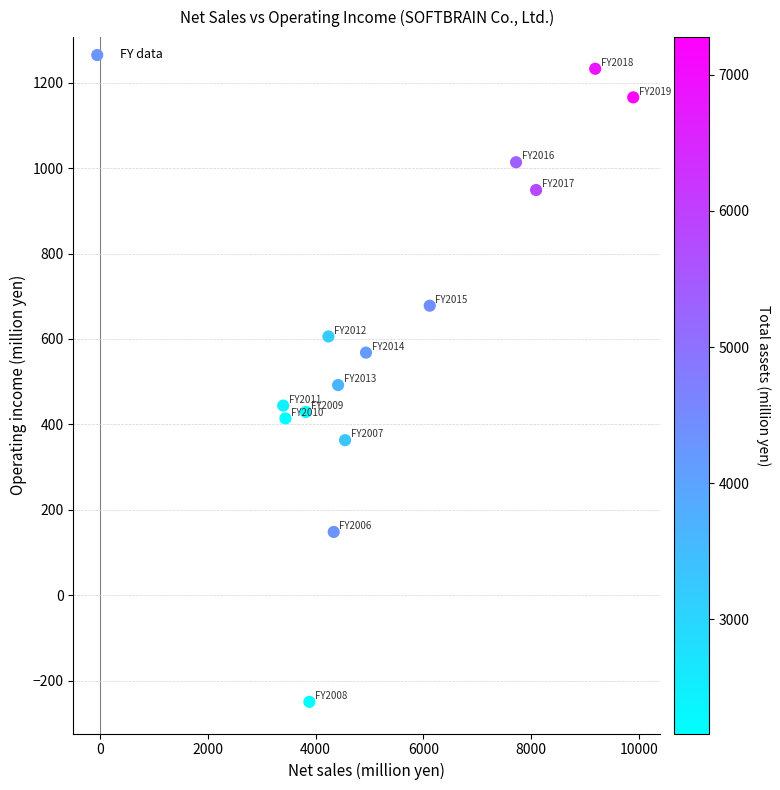

What is the range of Y values (max minus min)?

1483